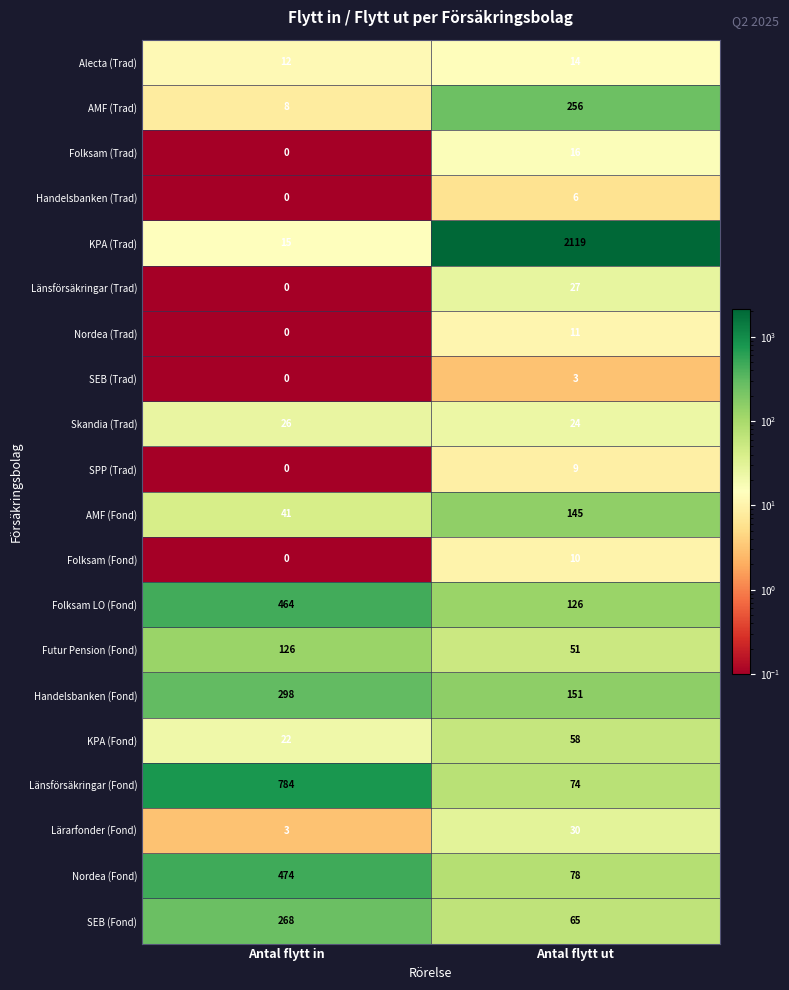

At which category does the chart reach its peak across all series?

Antal flytt ut